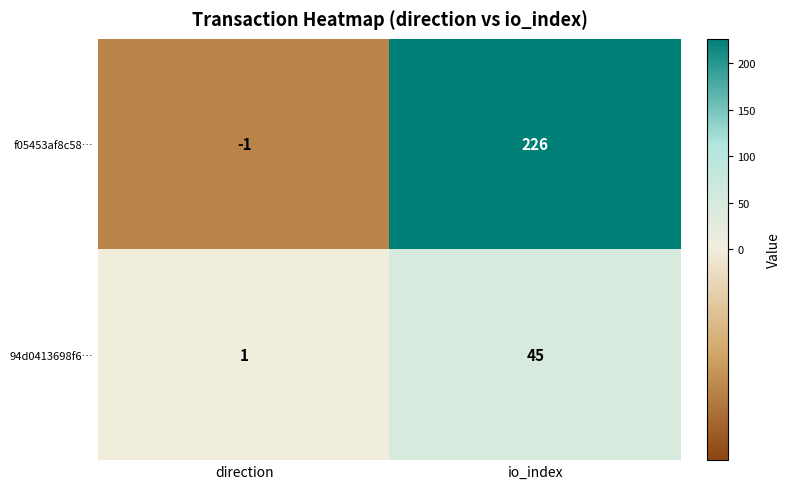

Reading left to right, list all the values displayed in this chart.

f05453af8c58…: direction=-1	io_index=226
94d0413698f6…: direction=1	io_index=45